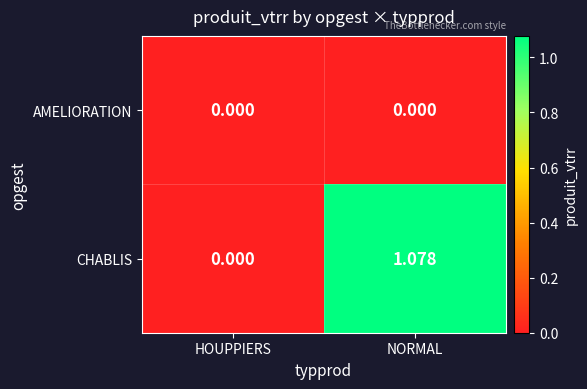

Rank the series by their maximum value, from lowest to highest.

AMELIORATION, CHABLIS